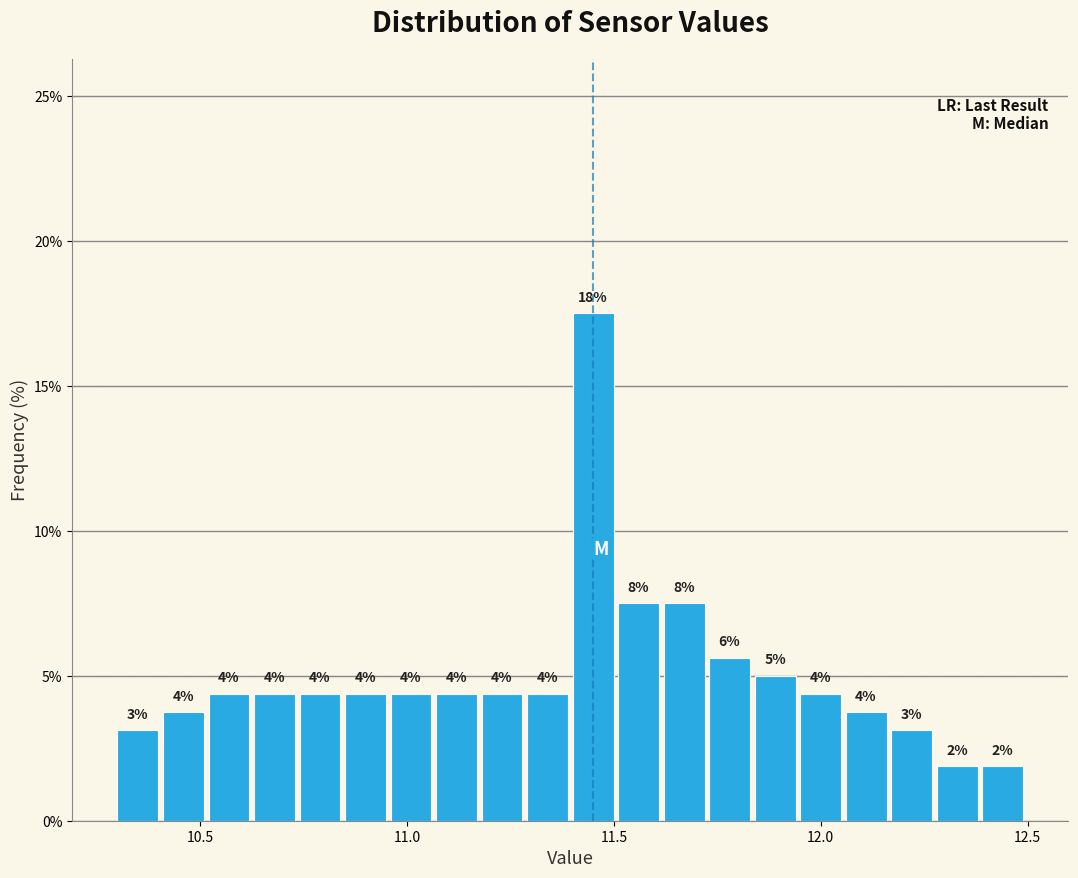

Around what value on the x-axis is the tallest bar? Give the approximate position of its centre, as read against the axis.

11.45